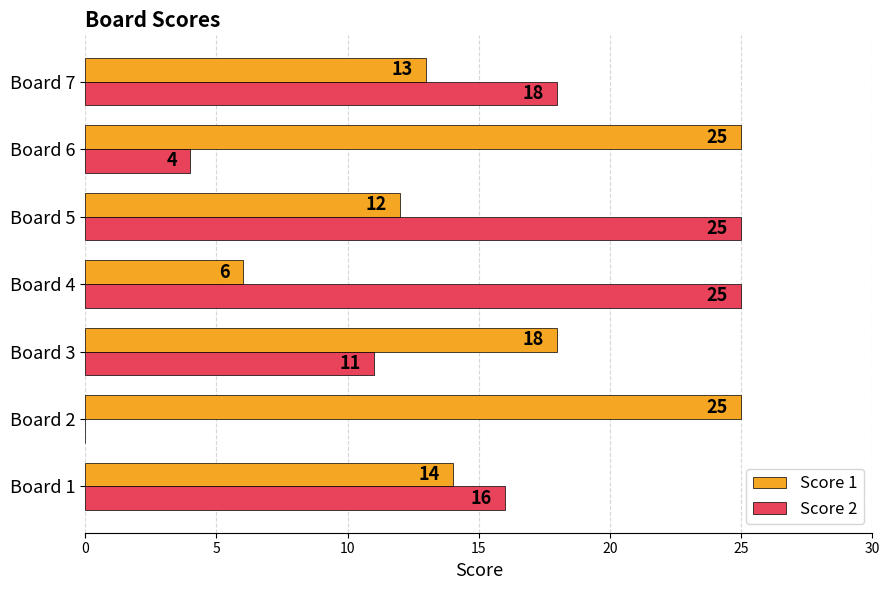

What is the sum of the Score 2 values at Board 4 and Board 3?

36